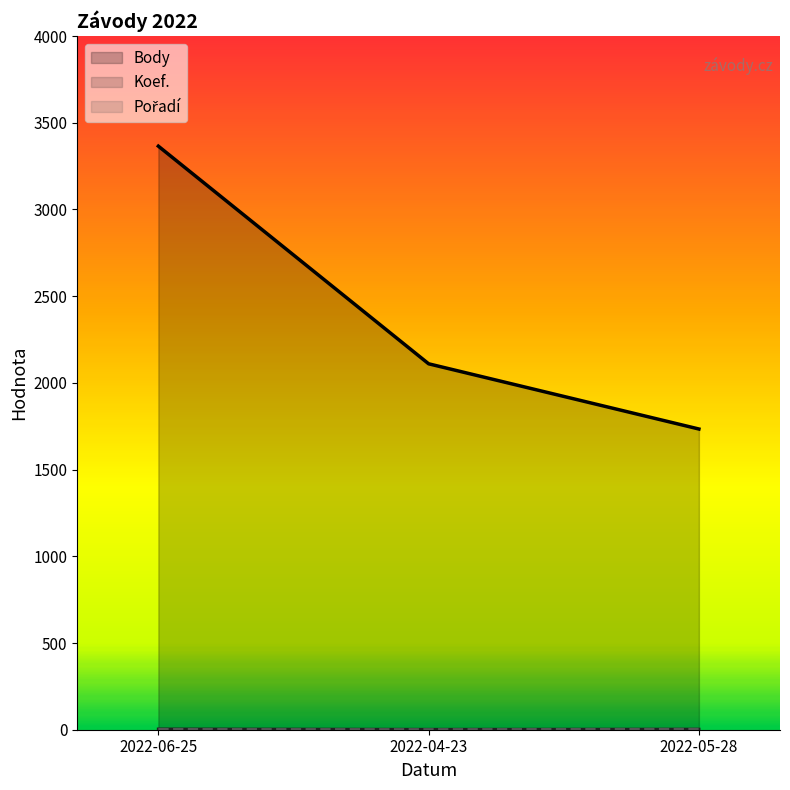

What position from the left is 2022-04-23?

2